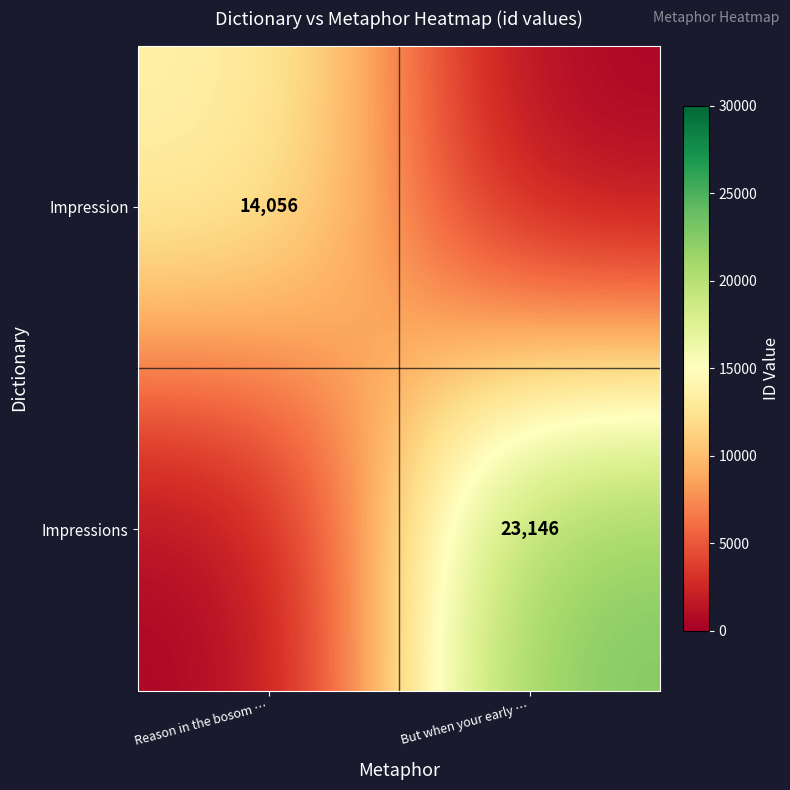

Is the value of Impressions at But when your early … greater than the value of Impression at Reason in the bosom …?

Yes